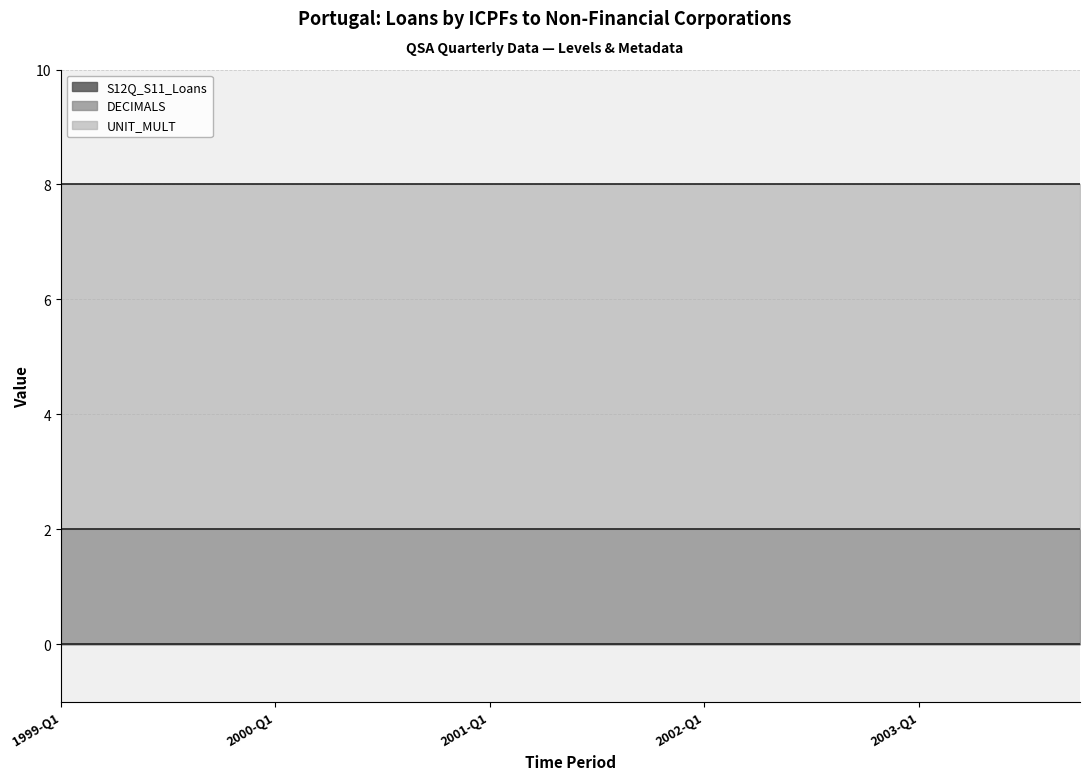

What is the total value across all series at 2000-Q3?

8